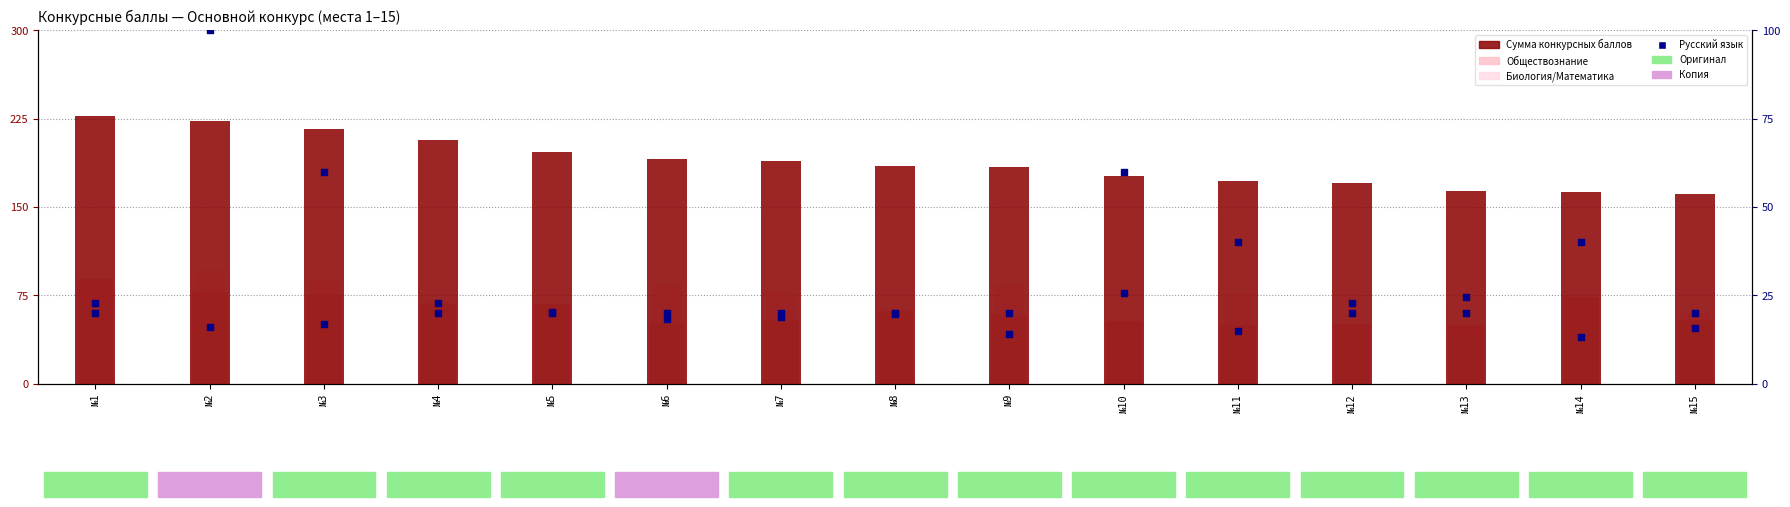

Which series has the widest spread of Y values?

Приоритет (scaled)